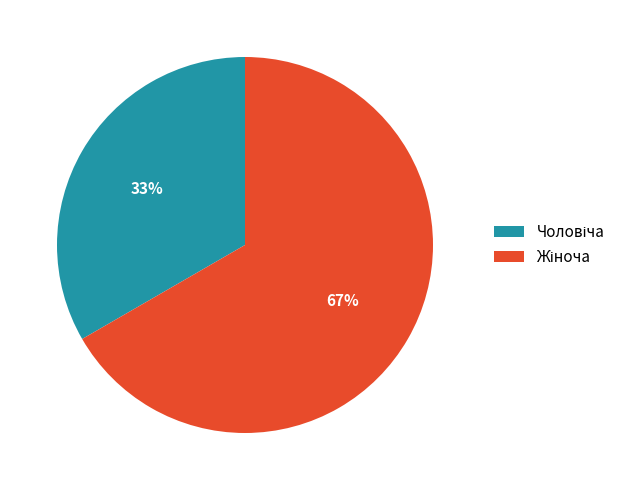

To the nearest percent, what is the average slice percentage?

50%